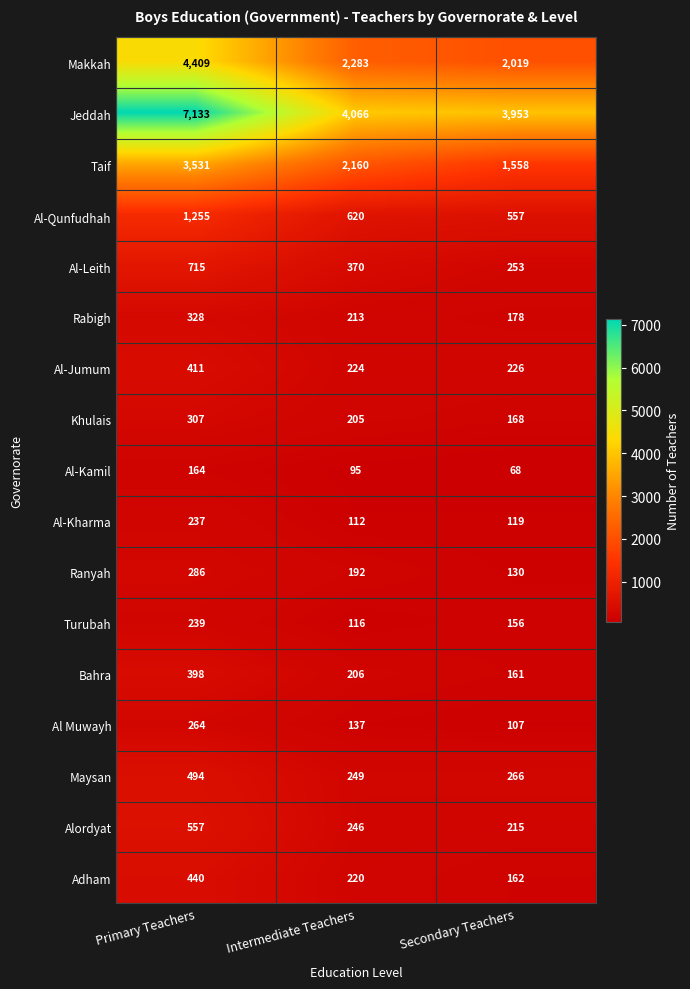

What is the sum of the Rabigh values at Secondary Teachers and Intermediate Teachers?

391